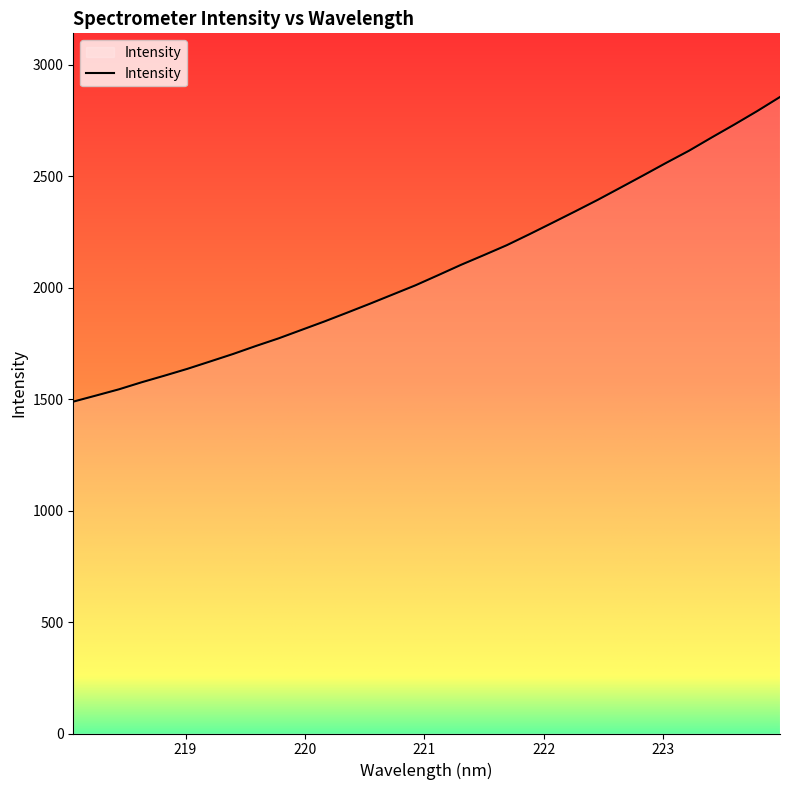

What is the greatest value displayed?

2855.7